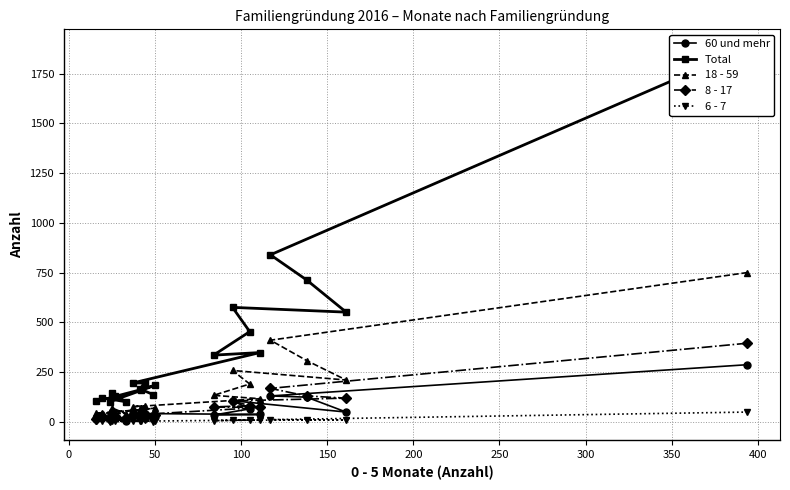

True or false: 18 - 59 and 6 - 7 cross at least once.

False